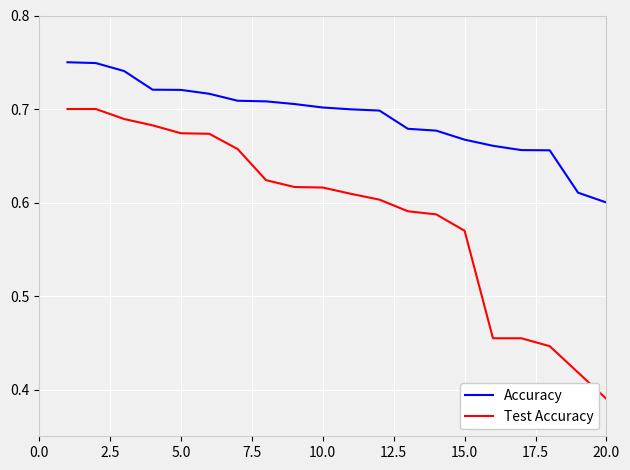

True or false: Test Accuracy and Accuracy cross at least once.

False